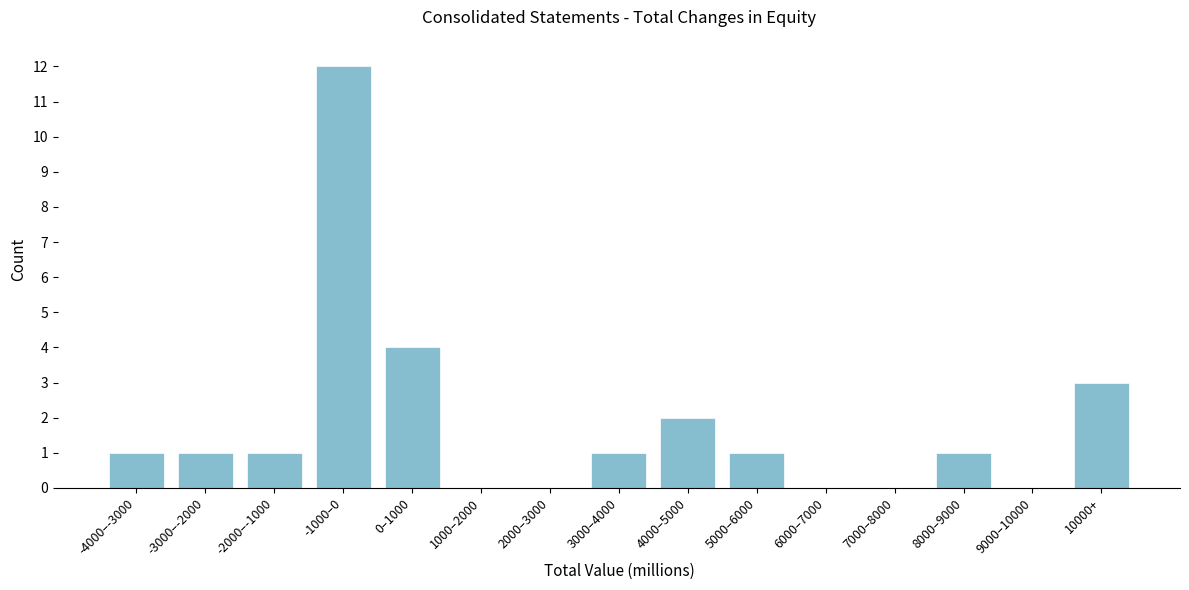

Reading left to right, extract all data points from this chart.

-4000–-3000=1	-3000–-2000=1	-2000–-1000=1	-1000–0=12	0–1000=4	1000–2000=0	2000–3000=0	3000–4000=1	4000–5000=2	5000–6000=1	6000–7000=0	7000–8000=0	8000–9000=1	9000–10000=0	10000+=3